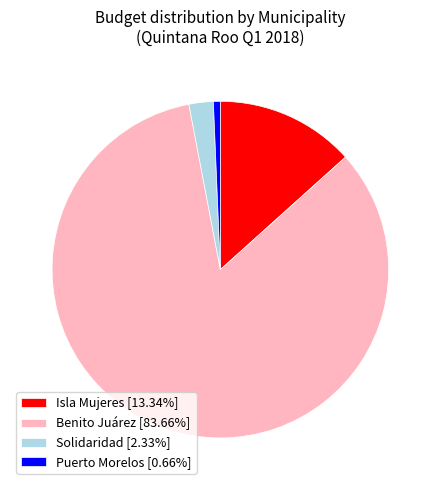

Rank the categories by value from lowest to highest.

Puerto Morelos, Solidaridad, Isla Mujeres, Benito Juárez